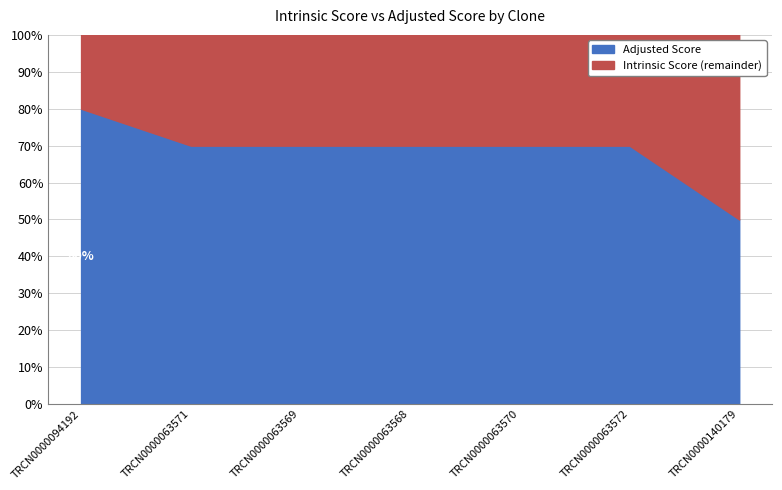

The value of Adjusted Score at TRCN0000063571 is 2.7. True or false?

False